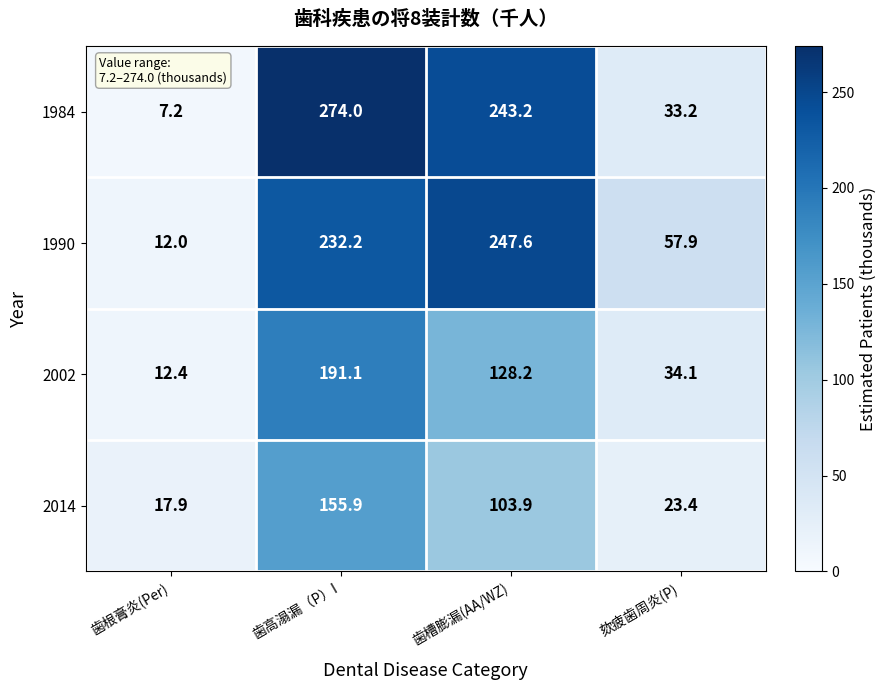

The value of 2002 at 歯根膏炎(Per) is 21.9. True or false?

False